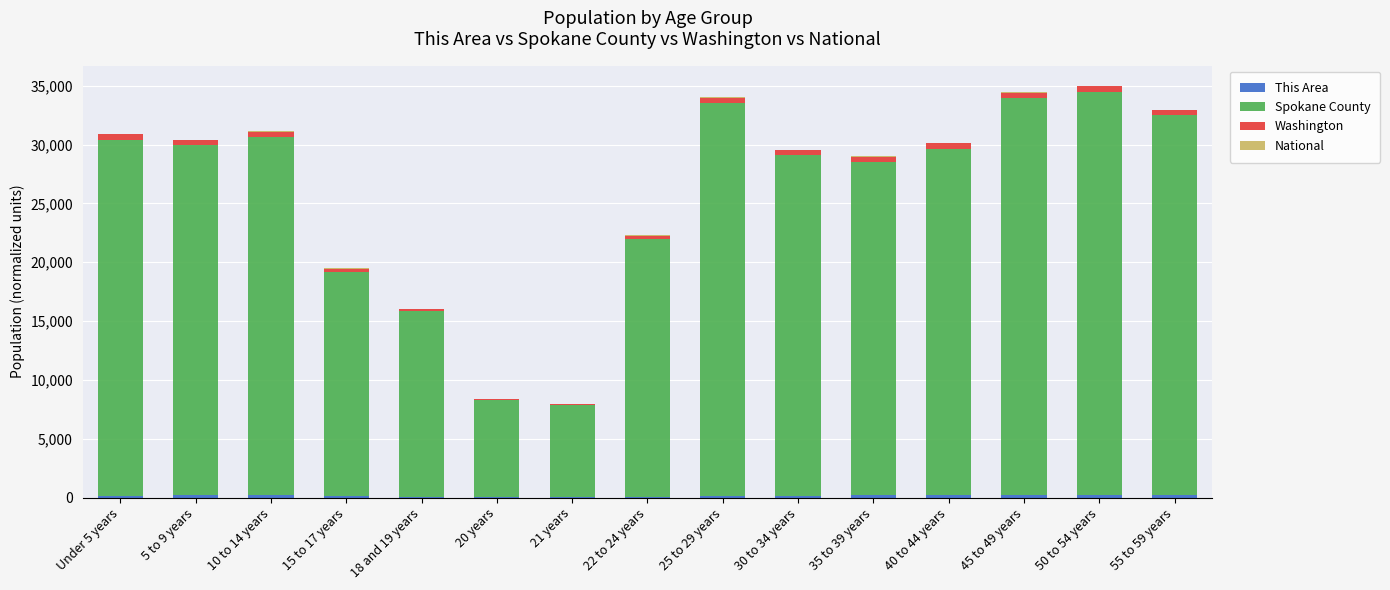

Does the chart contain stacked bars?

Yes